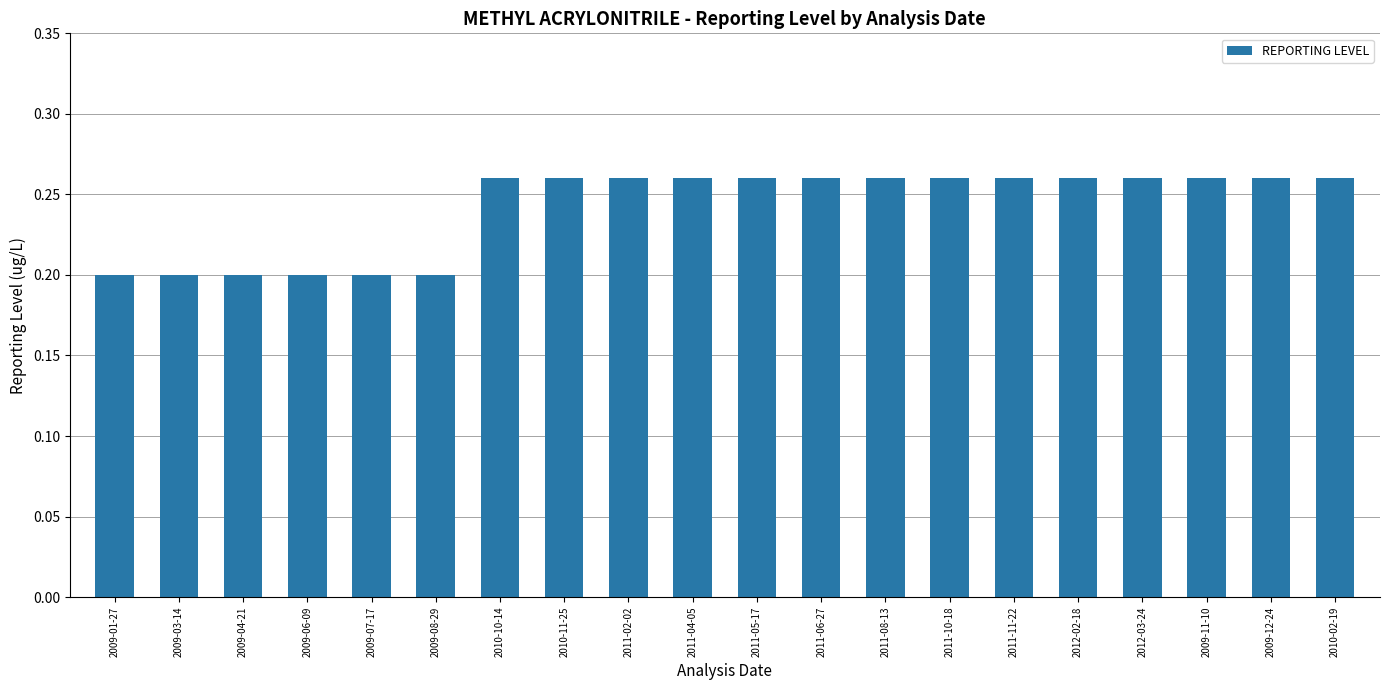

What is the label of the 10th bar from the right?

2011-05-17